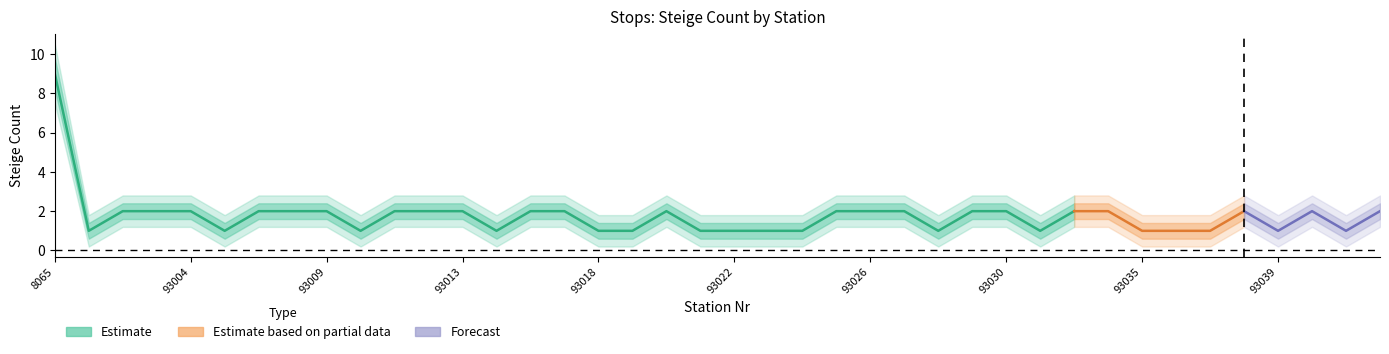

List the series in order of their overall mean, lowest first.

Steige_lower2, Steige_lower1, Steige_mean, Steige_upper1, Steige_upper2